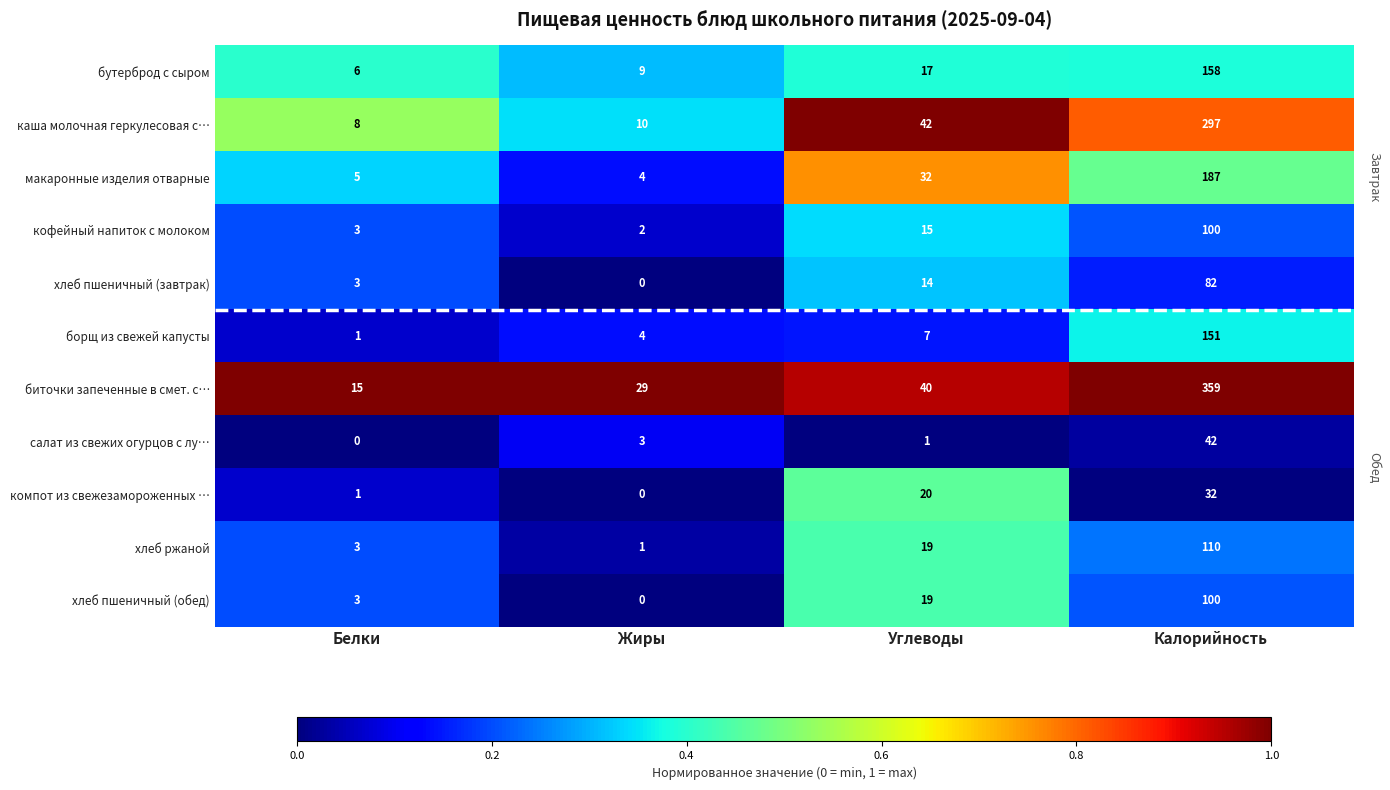

The value of биточки запеченные в смет. с… at Углеводы is 40. True or false?

True